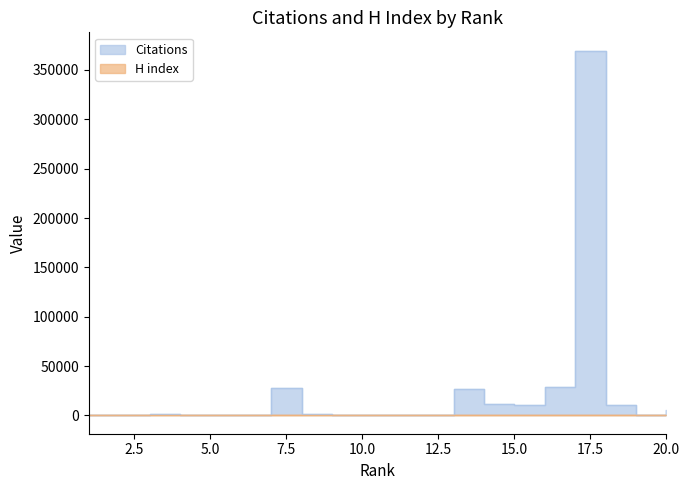

True or false: Citations and H index intersect in this chart.

False